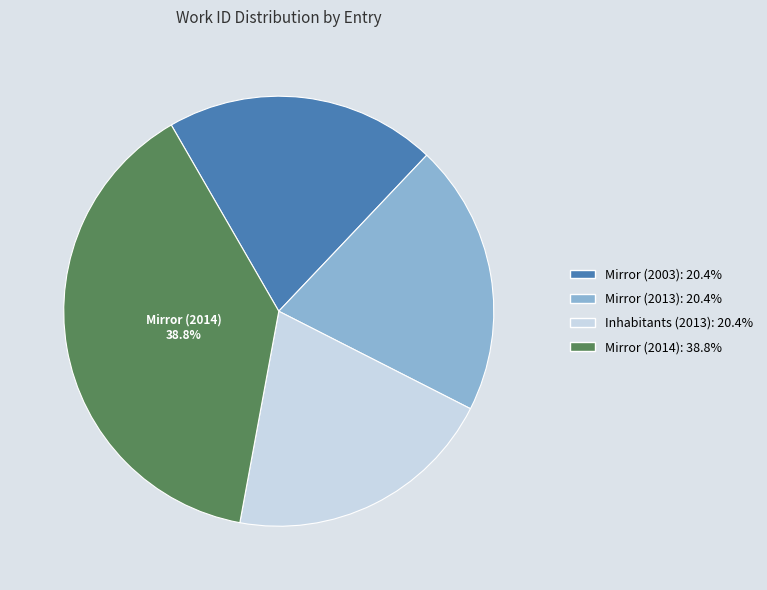

Is there any slice that represents more than half of the pie?

No